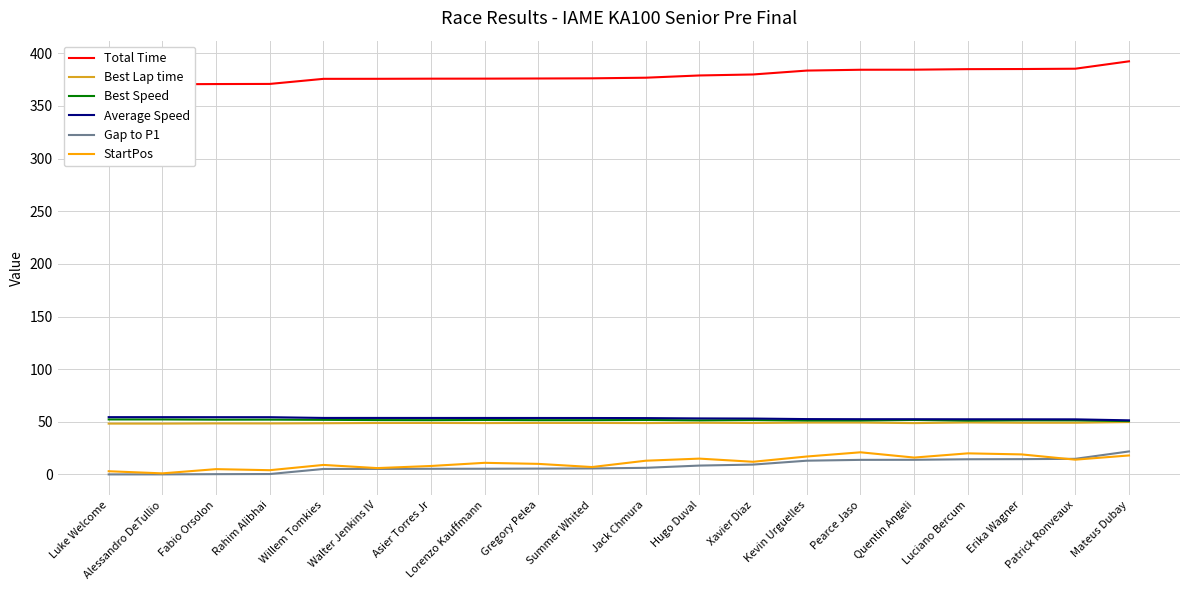

What is the total value across all series at Quentin Angeli?

567.2